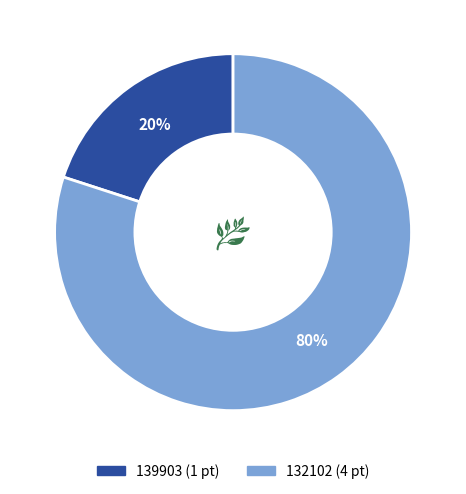

True or false: 139903 accounts for 14% of the total.

False